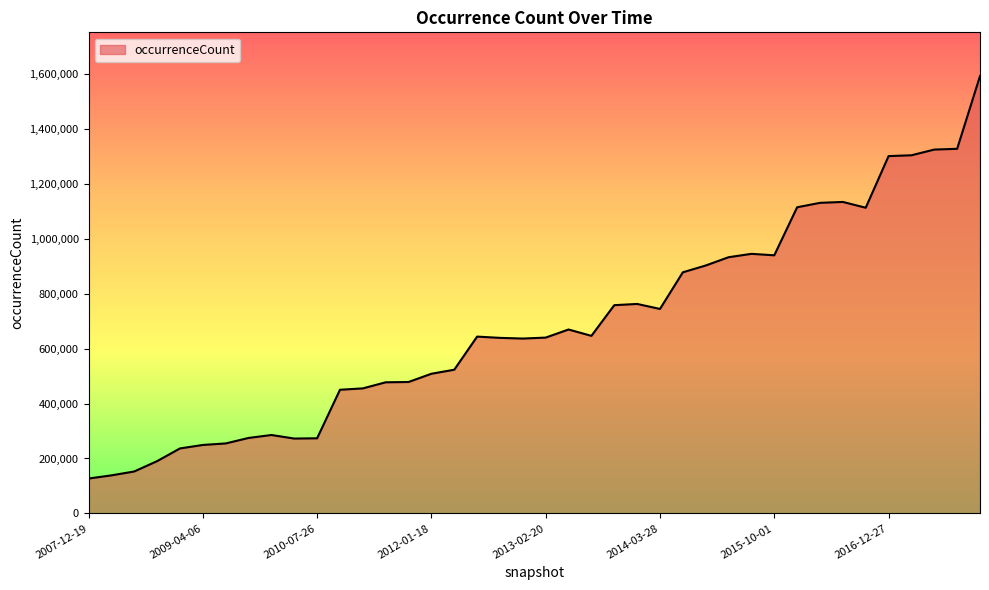

What is the smallest value displayed?

127051